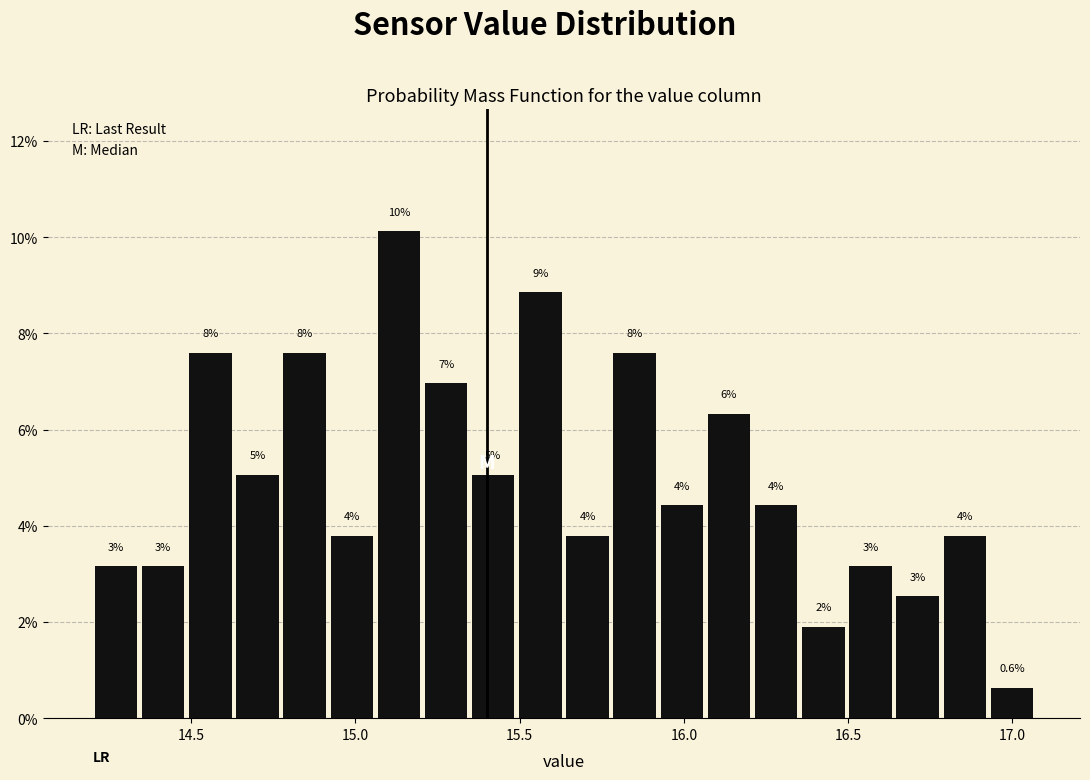

Around what value on the x-axis is the tallest bar? Give the approximate position of its centre, as read against the axis.

15.15